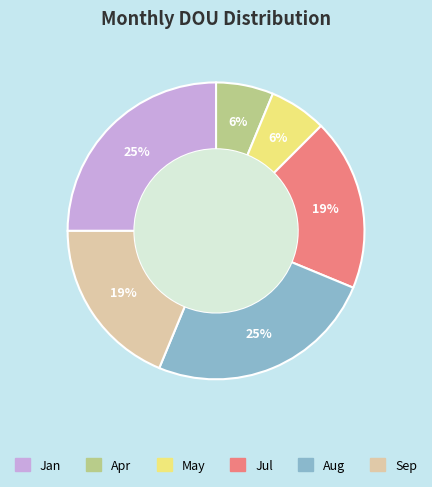

Between Jul and Apr, which is larger?

Jul